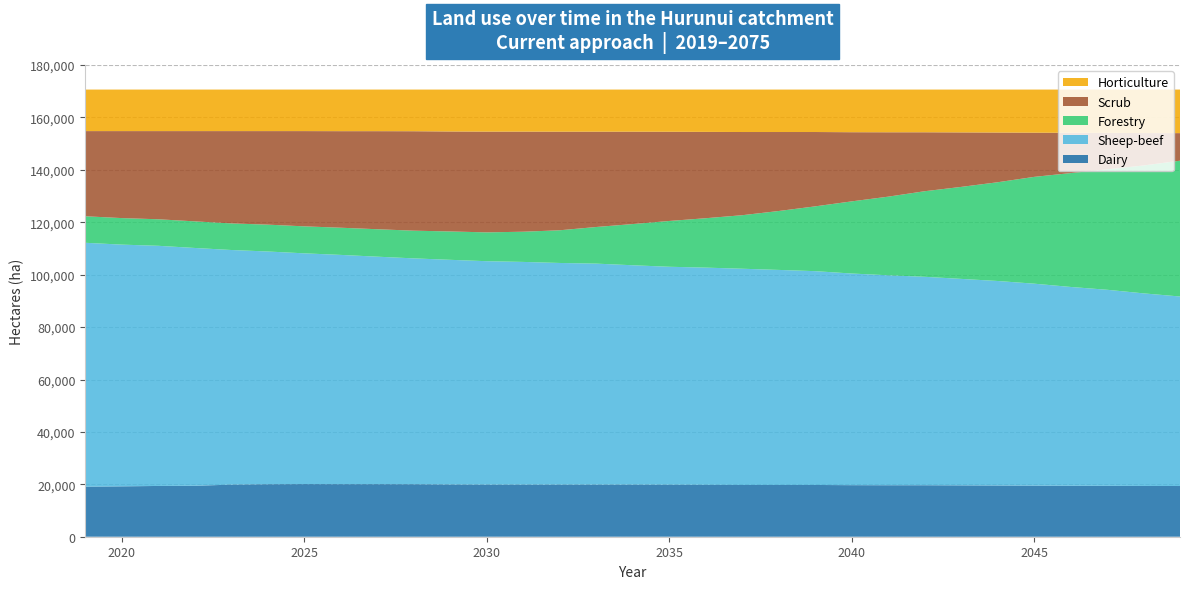

Reading left to right, transcribe all the data shown in this chart.

Dairy: 19100	19225	19375	19450	19875	20025	20075	20050	20050	20025	19925	19875	19875	19875	19875	19875	19850	19800	19750	19750	19750	19675	19650	19650	19600	19550	19500	19450	19425	19375	19350
Sheep-beef: 93075	92250	91650	90750	89550	88825	88075	87500	86825	86200	85750	85275	85000	84600	84350	83725	83175	82900	82525	82075	81600	80775	80125	79550	78800	78050	77075	75875	74825	73500	72325
Forestry: 10125	10125	10125	10150	10150	10250	10300	10375	10475	10575	10825	11000	11525	12475	13975	15725	17475	18850	20425	22475	24725	27525	30000	32650	35100	37675	40750	43450	45950	48800	51825
Scrub: 32500	33200	33650	34450	35225	35700	36350	36850	37425	37950	38150	38450	38200	37625	36375	35250	34050	32950	31750	30150	28375	26400	24575	22500	20800	18975	16875	15375	13925	12375	10525
Horticulture: 15850	15850	15850	15850	15850	15850	15850	15875	15875	15900	16000	16050	16050	16075	16075	16075	16100	16150	16200	16200	16200	16275	16300	16300	16350	16400	16450	16500	16525	16600	16625